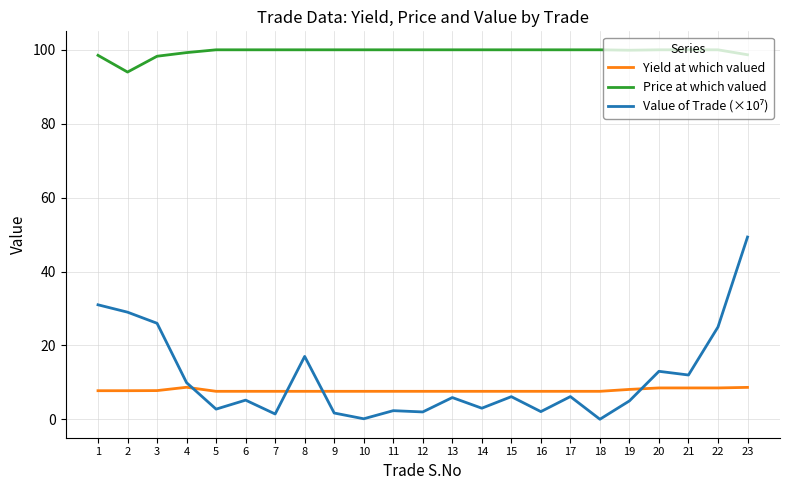

True or false: Price at which valued and Yield at which valued cross at least once.

False